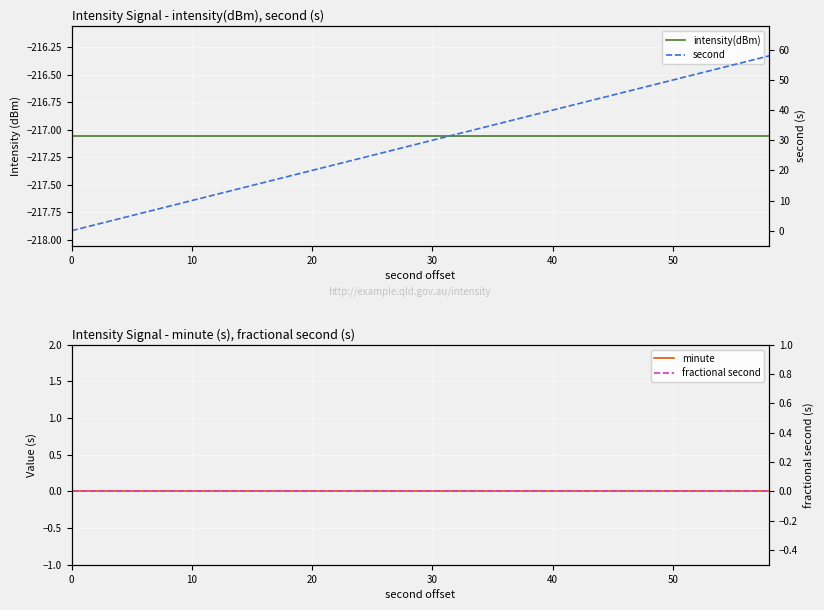

The value of intensity(dBm) at 10 is -217.1. True or false?

True